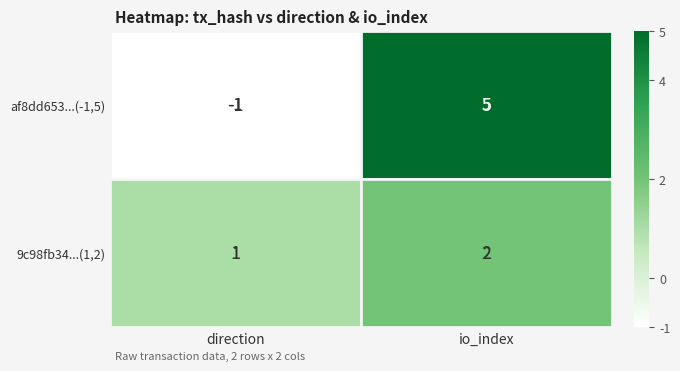

At which label is 9c98fb34...(1,2) closest to 1?

direction